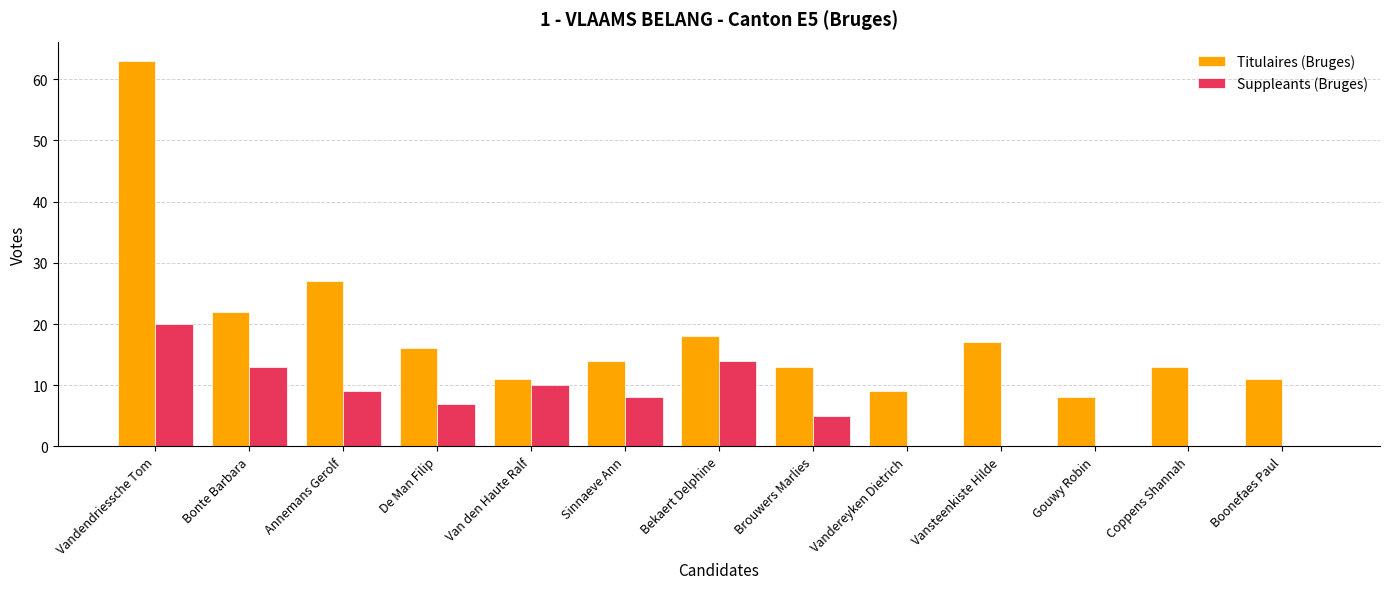

What is the maximum value for Suppleants (Bruges)?

20